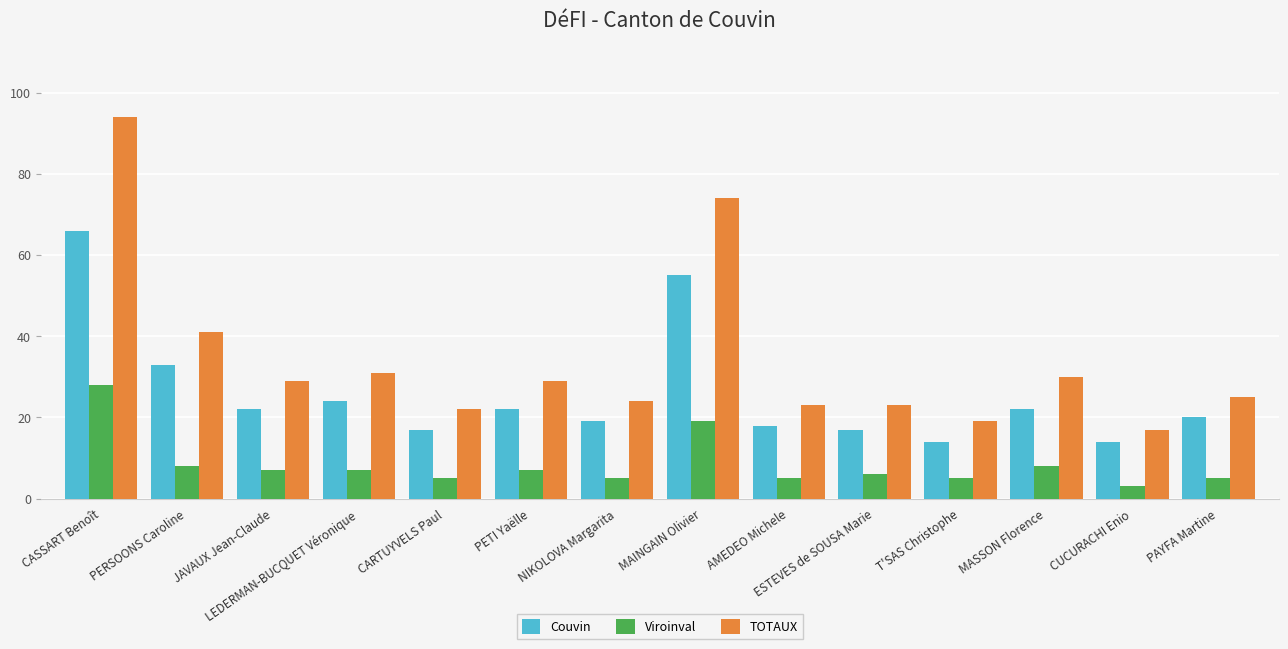

Which category has the lowest value in the TOTAUX series?

CUCURACHI Enio